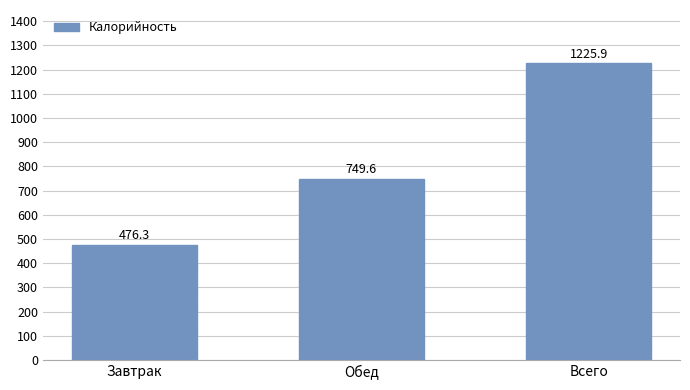

Is it true that the value at Всего is 1225.9?

True